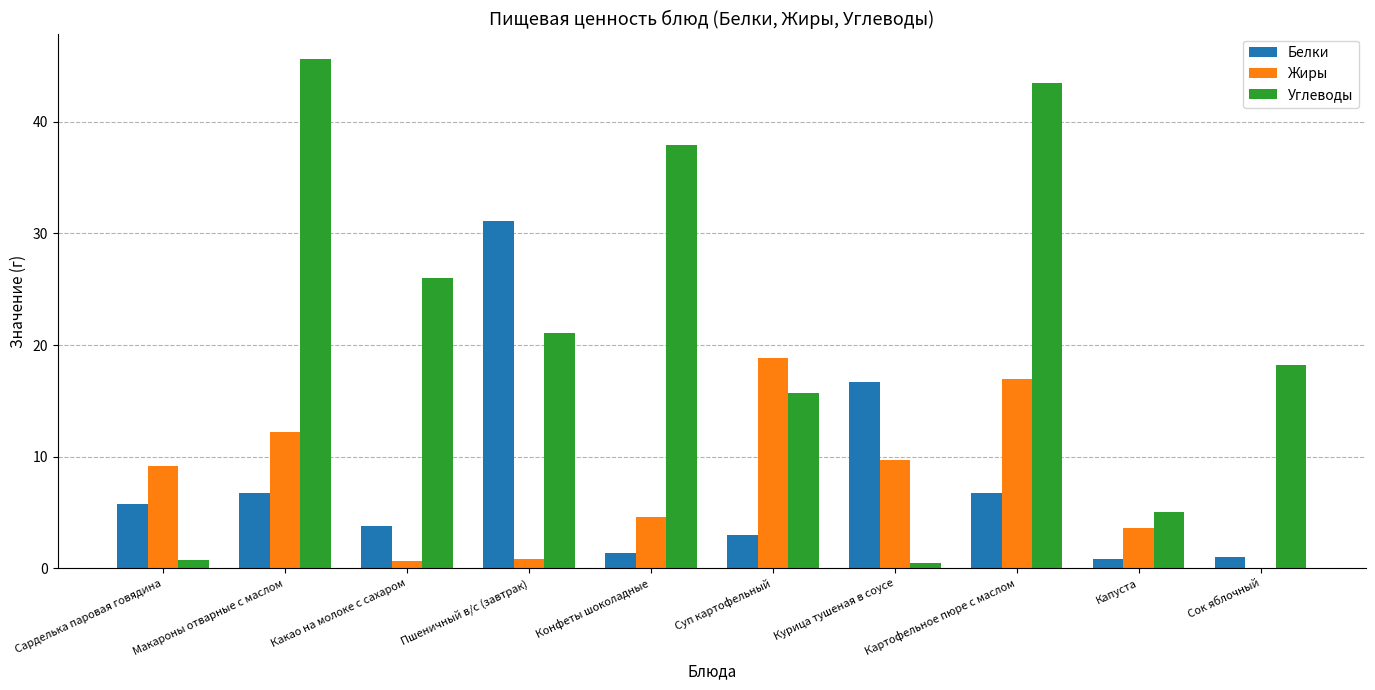

Which category has the highest value in the Углеводы series?

Макароны отварные с маслом